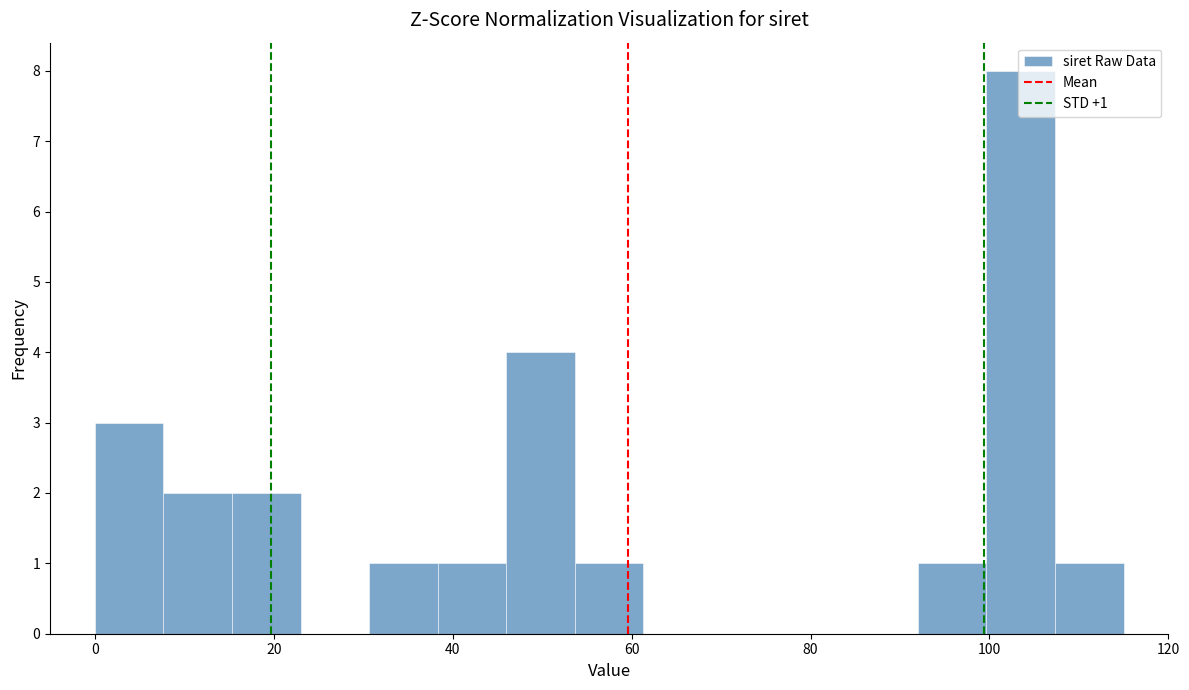

Read against the x-axis, roughly where is the centre of the tallest bar?

104